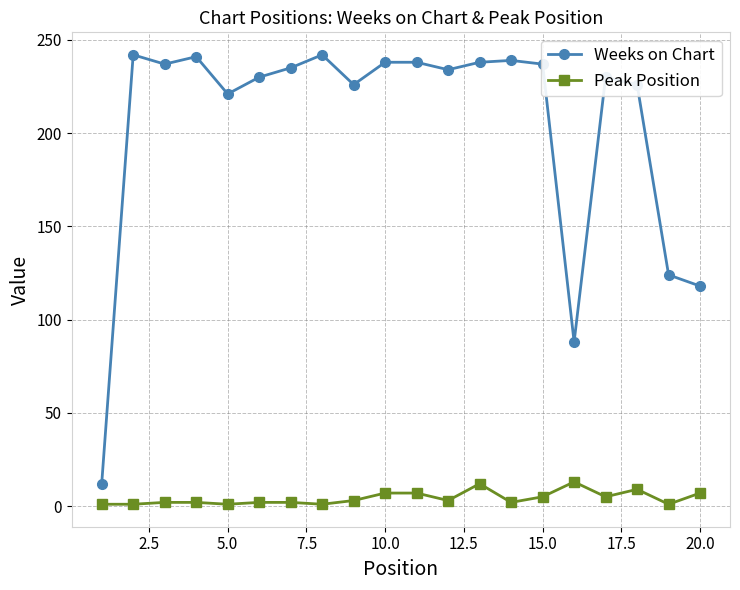

True or false: Weeks on Chart and Peak Position cross at least once.

False